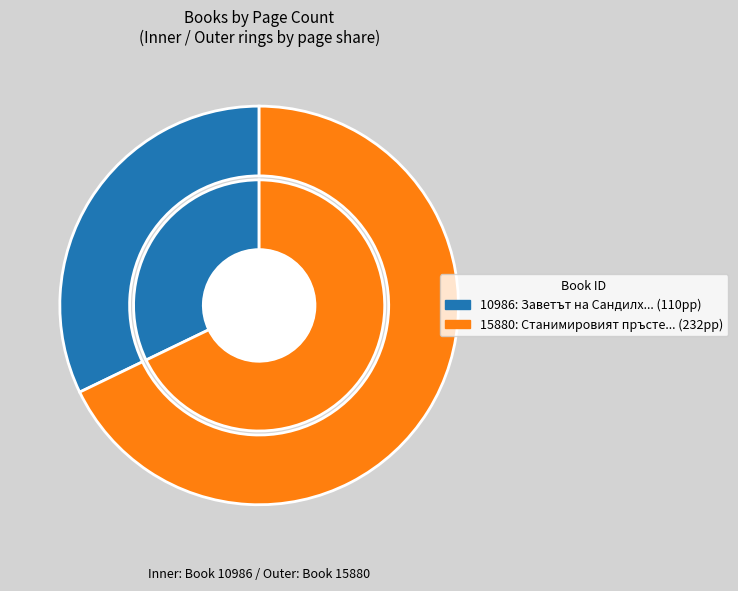

Does any single category account for the majority?

Yes